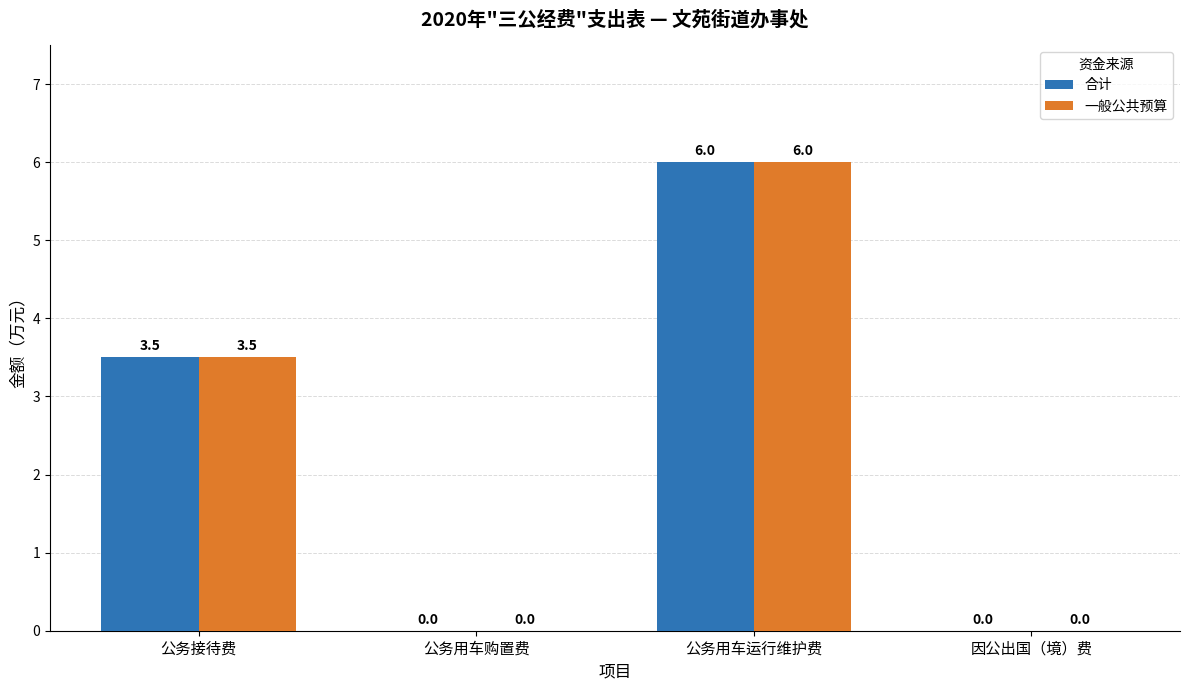

Count the 一般公共预算 values in the range 0 to 6.

4